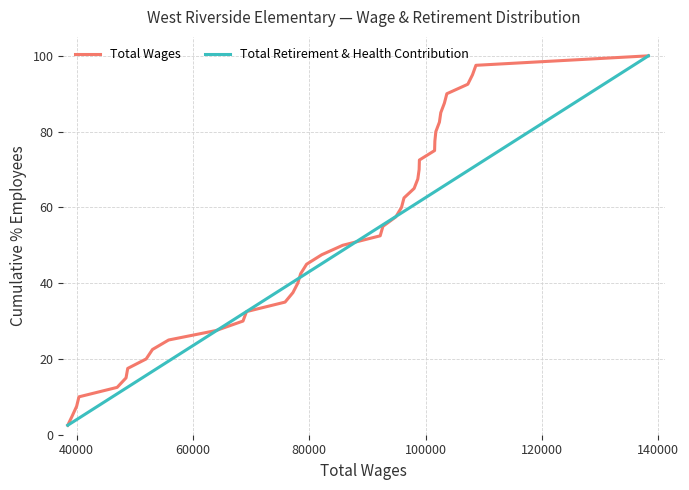

True or false: Total Wages has more than 0 interior local peaks.

False